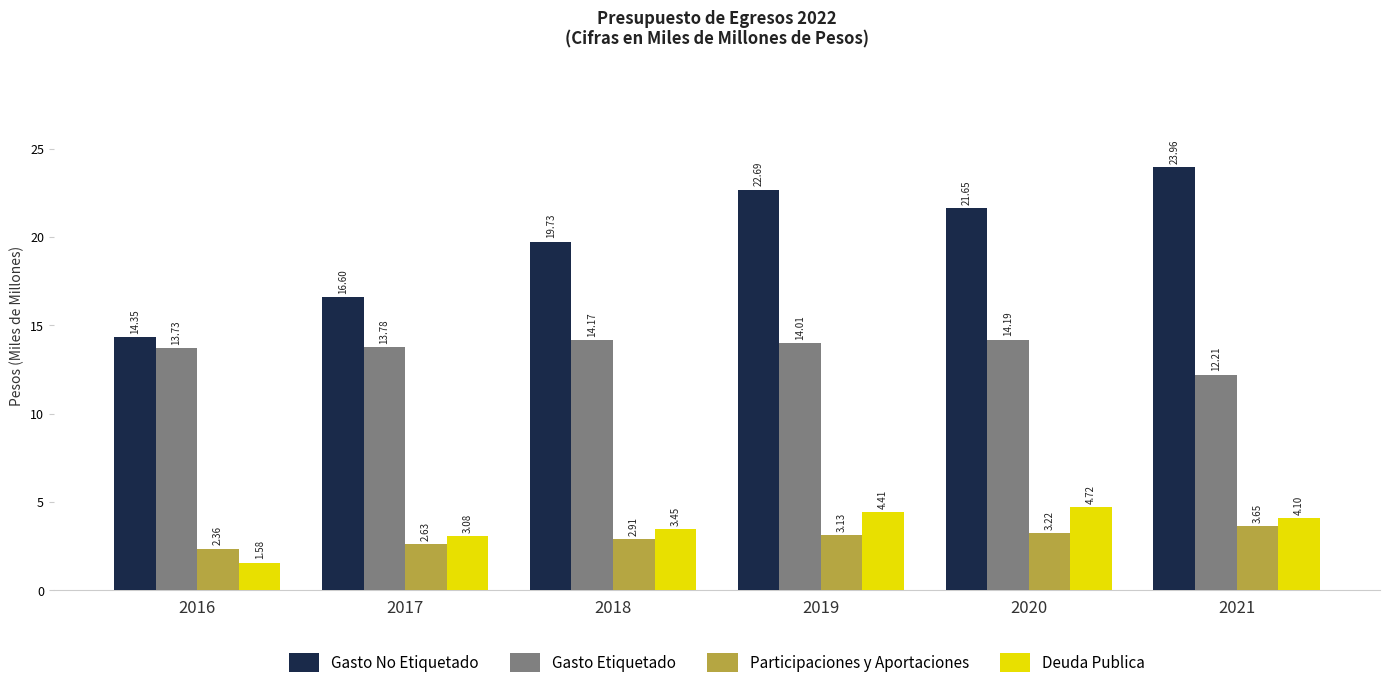

Which series changed the most between 2017 and 2018?

Gasto No Etiquetado